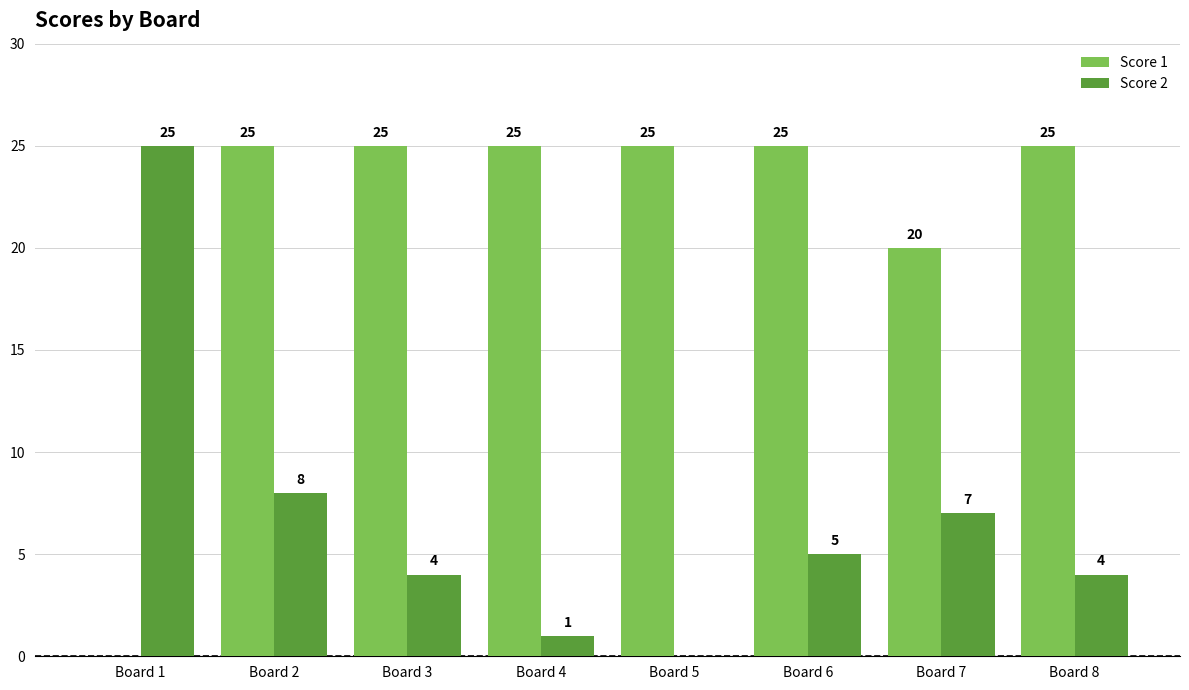

At which label is Score 2 closest to 12?

Board 2